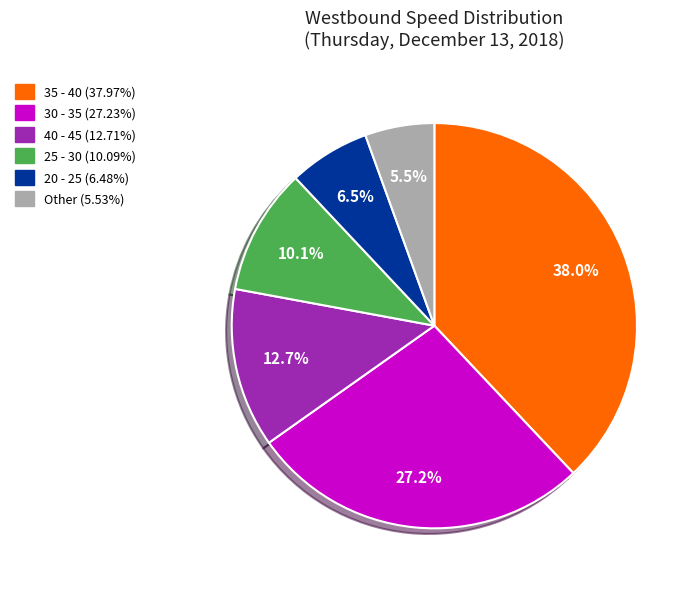

Is there any slice that represents more than half of the pie?

No